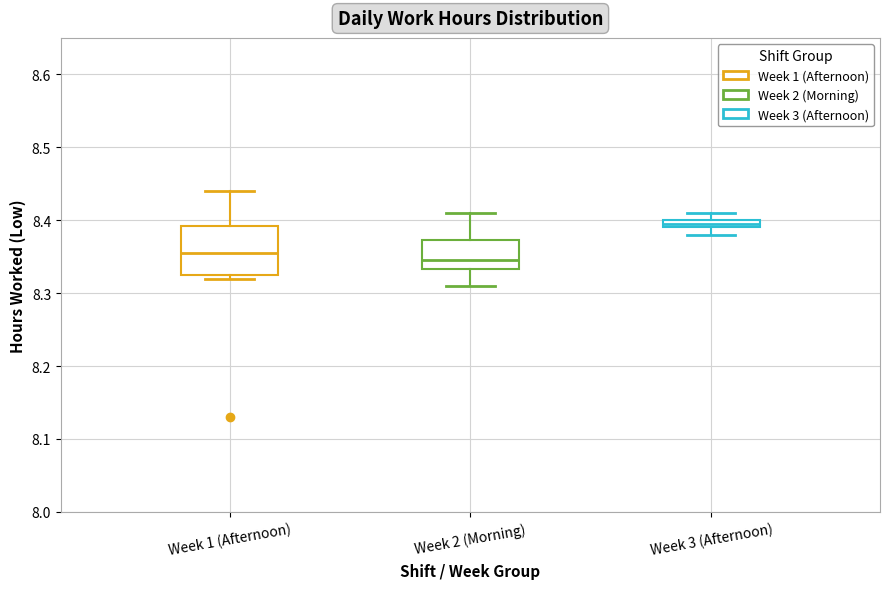

Which box's median line is the lowest?

Week 2 (Morning)